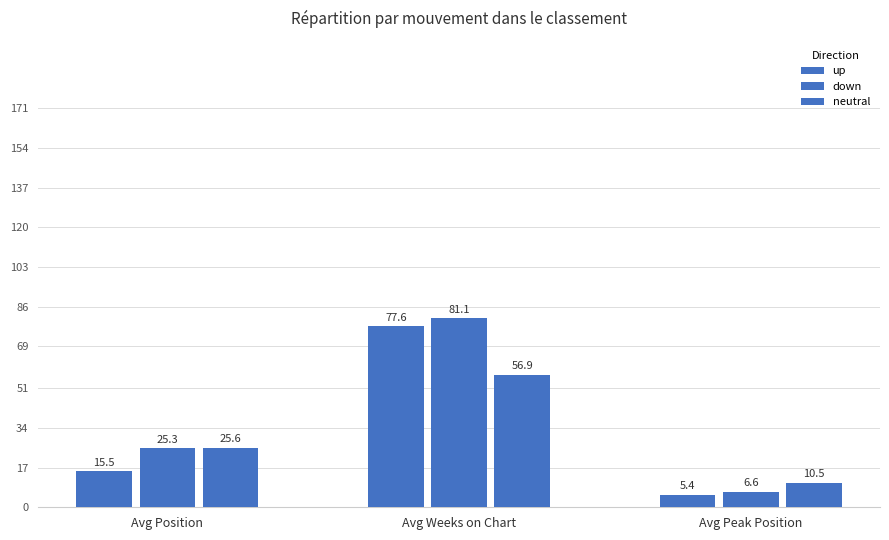

How many distinct data groups are displayed?

3